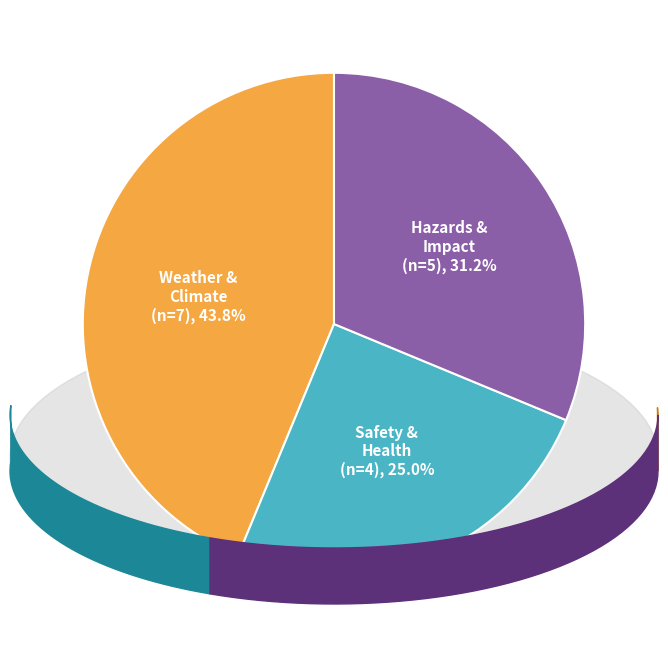

Is there any slice that represents more than half of the pie?

No